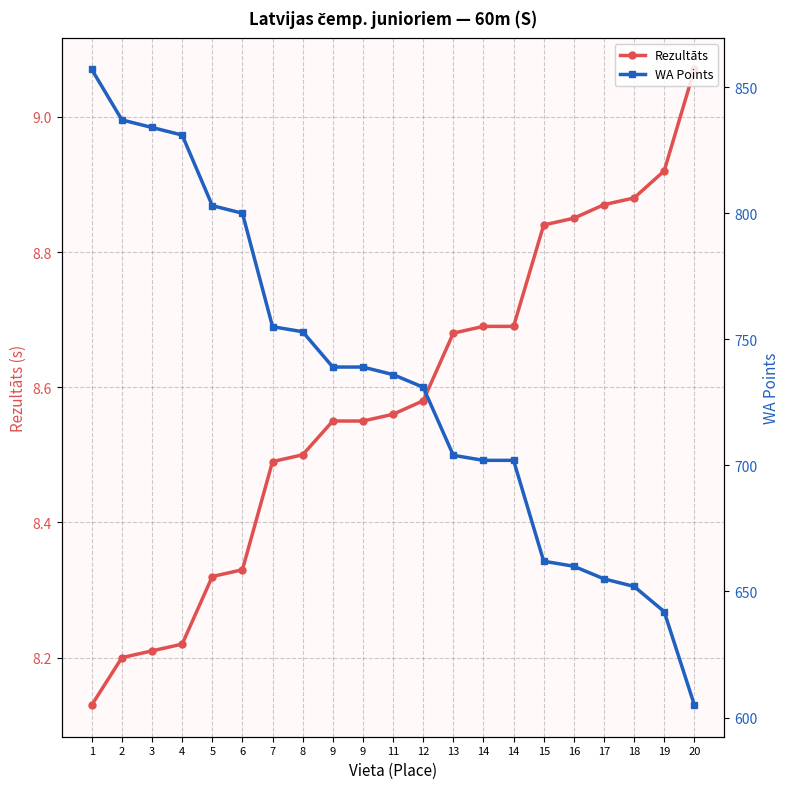

How many categories are shown in the chart?

21